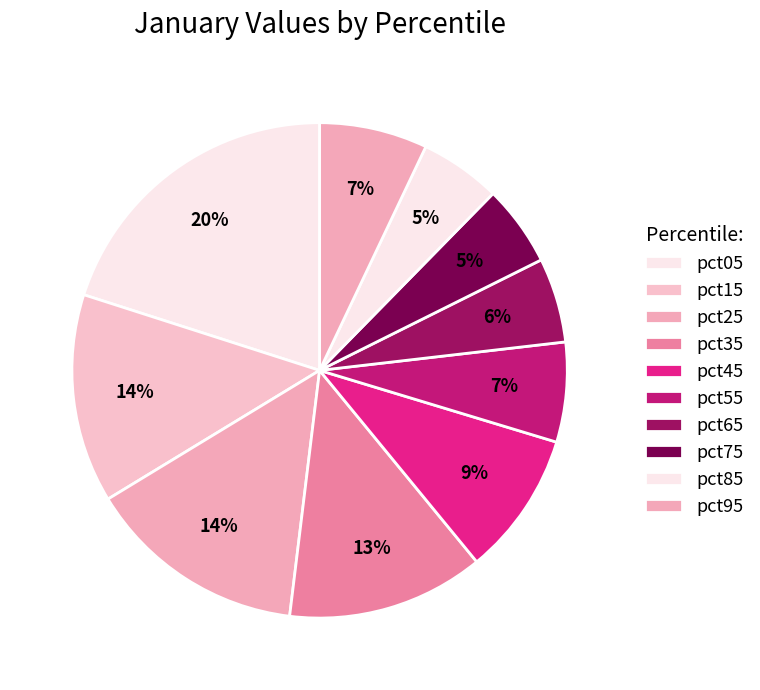

The pct35 slice represents 13% of the pie. True or false?

True